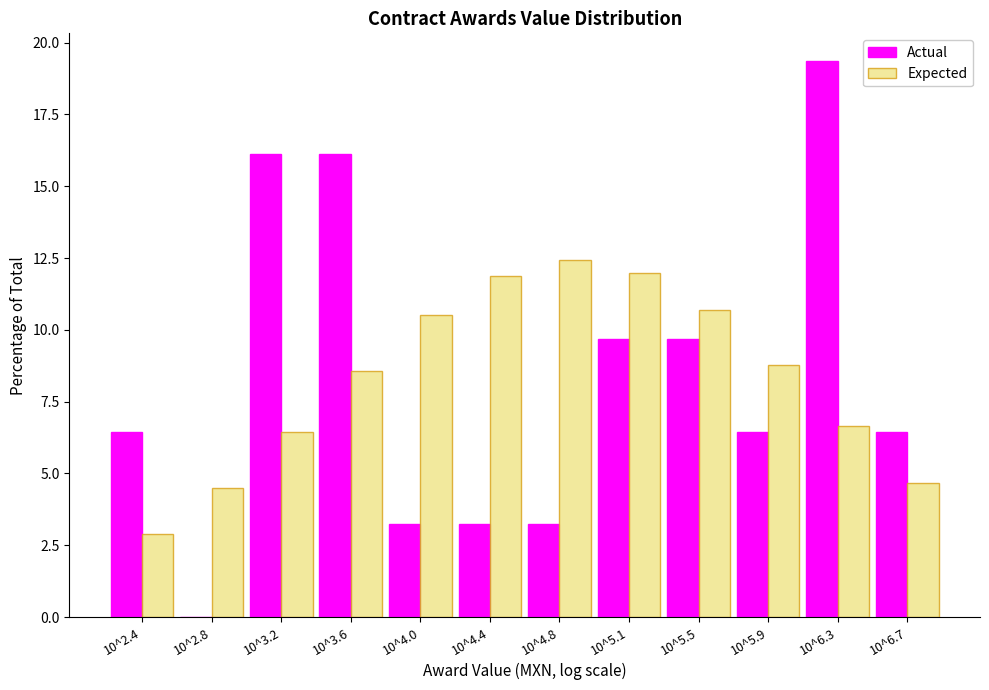

Reading right to left, list all the values displayed in this chart.

Actual: 10^6.7=6.5	10^6.3=19.4	10^5.9=6.5	10^5.5=9.7	10^5.1=9.7	10^4.8=3.2	10^4.4=3.2	10^4.0=3.2	10^3.6=16.1	10^3.2=16.1	10^2.8=0.0	10^2.4=6.5
Expected: 10^6.7=4.7	10^6.3=6.7	10^5.9=8.8	10^5.5=10.7	10^5.1=12.0	10^4.8=12.4	10^4.4=11.9	10^4.0=10.5	10^3.6=8.6	10^3.2=6.5	10^2.8=4.5	10^2.4=2.9